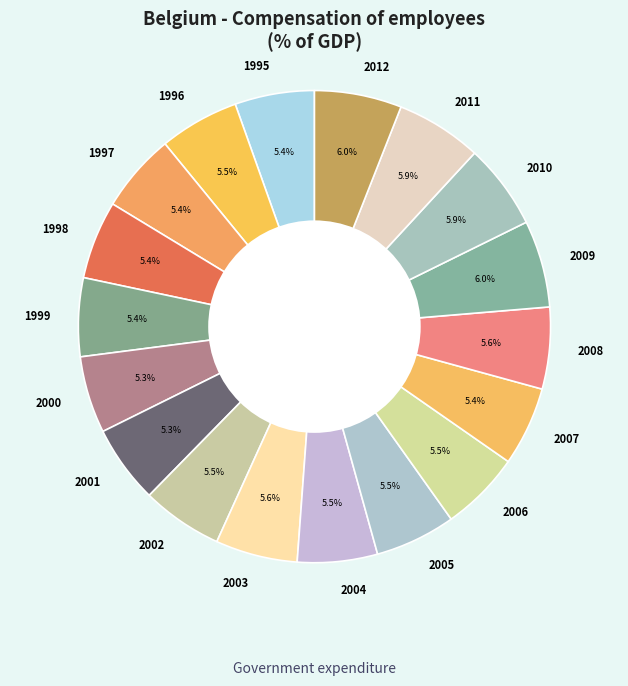

What is the largest slice in the pie chart?

2012